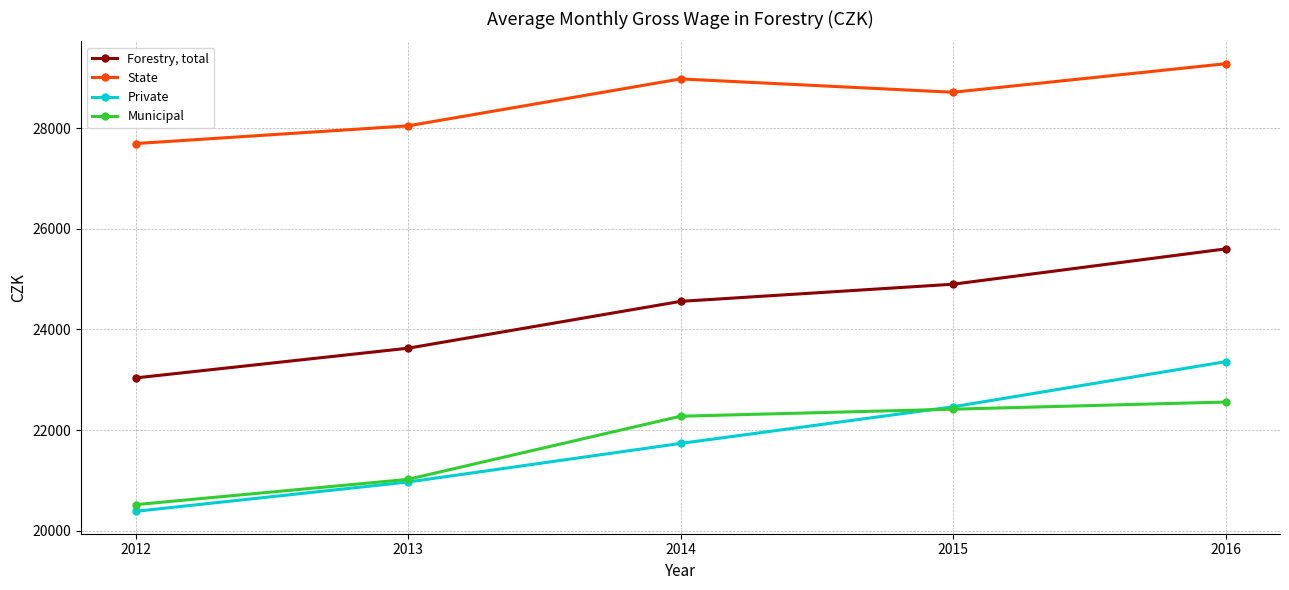

Between 2013 and 2016, which series saw the biggest shift?

Private